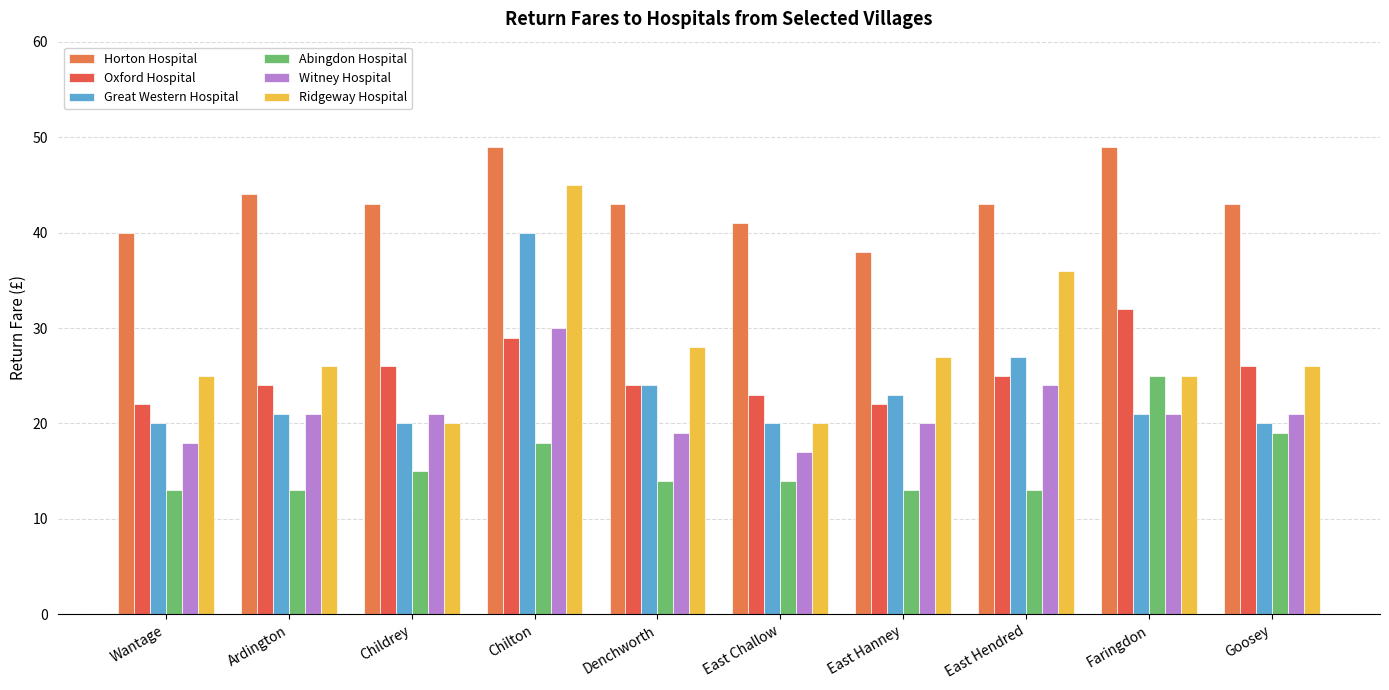

At which category does the chart reach its minimum across all series?

Wantage